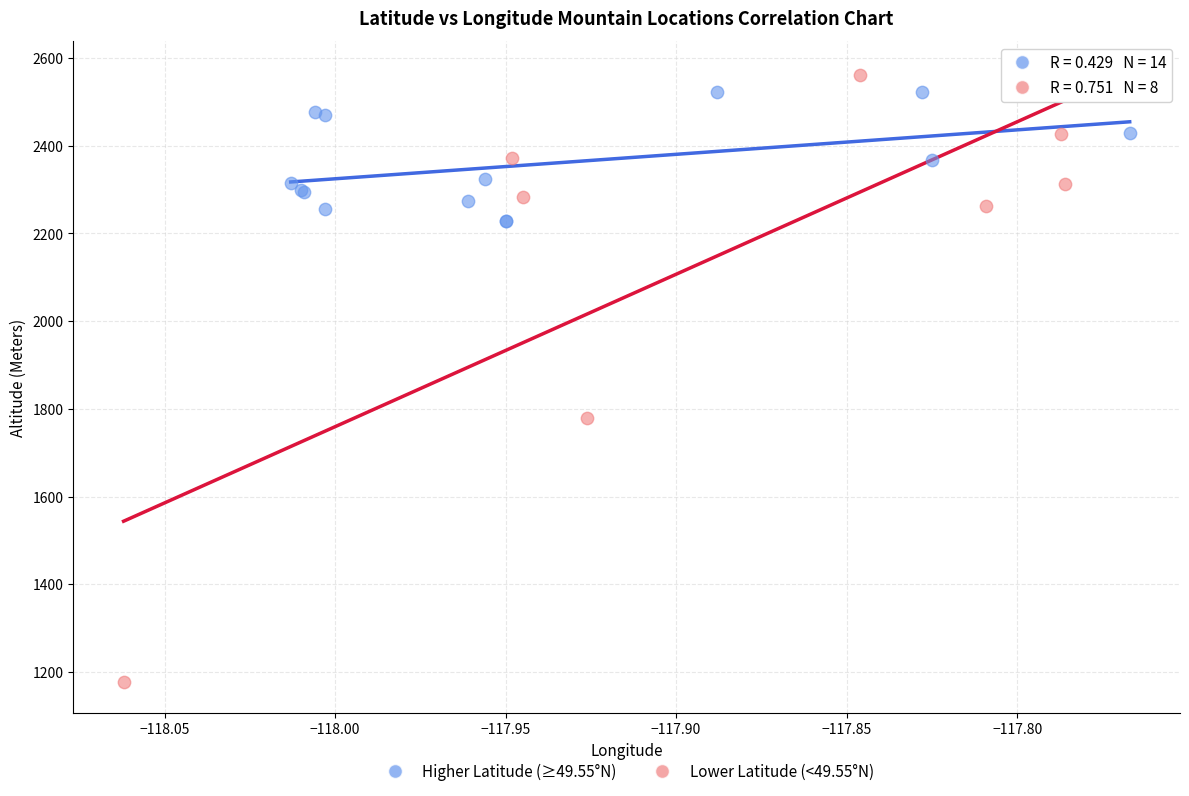

Which series has the widest spread of Y values?

Lower Latitude (<49.55°N)